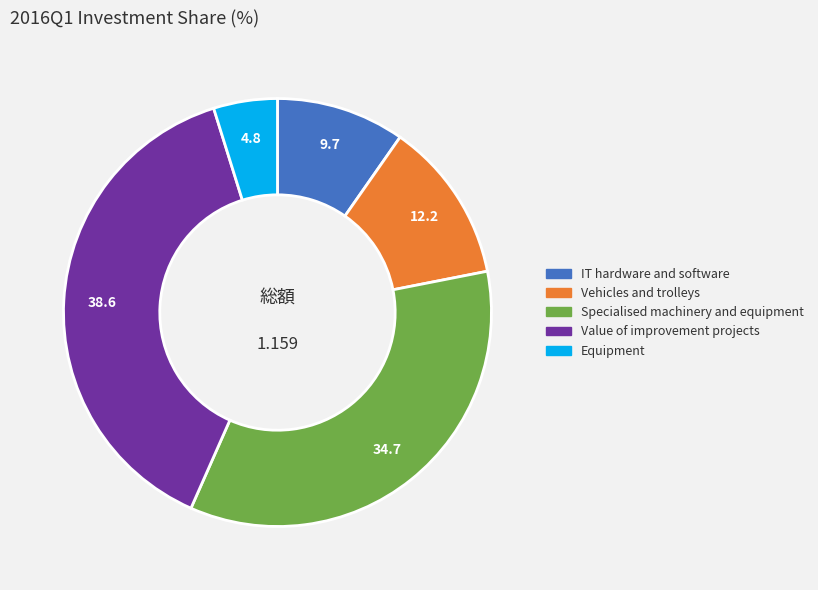

Which slice is the largest?

Value of improvement projects